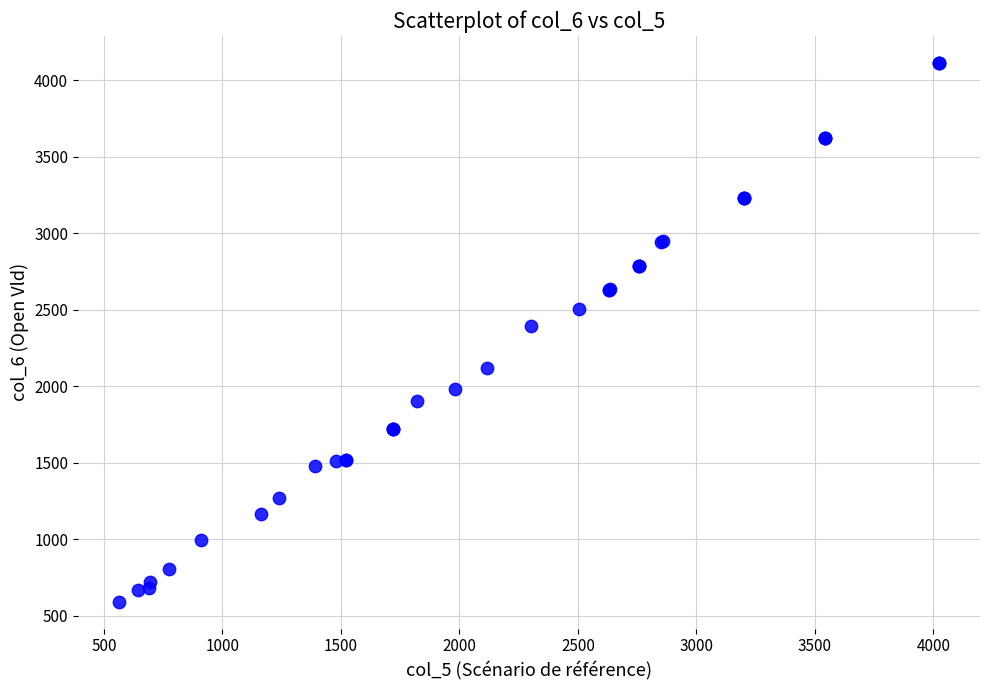

What Y value in the scatter plot is closest to 2353?

2393.5